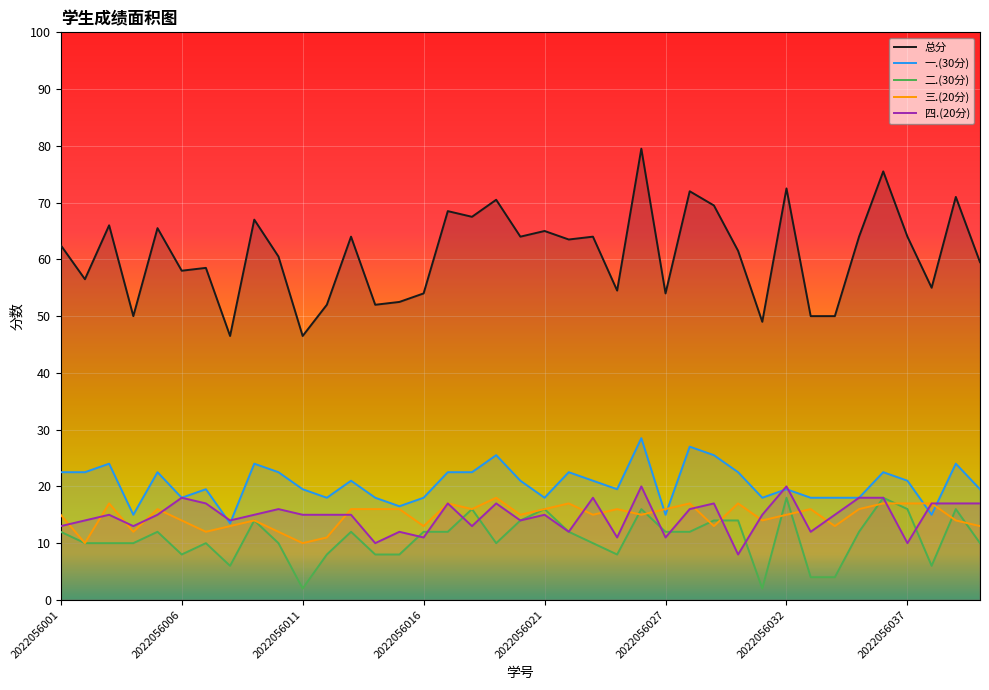

True or false: 一.(30分) has more than 1 interior local peaks.

True